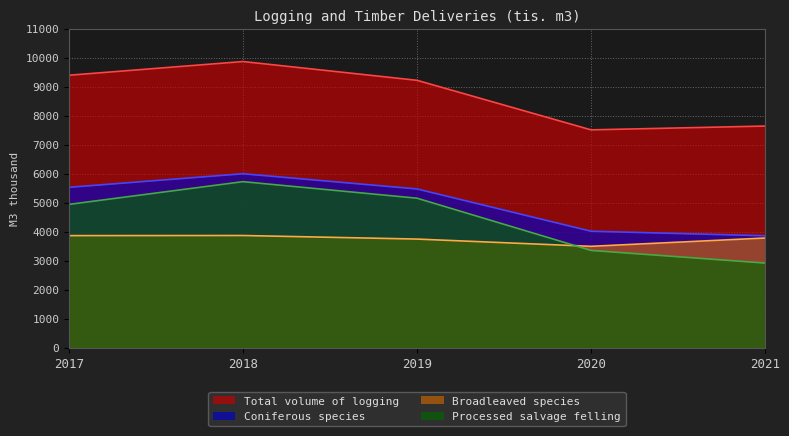

True or false: Coniferous species and Broadleaved species intersect in this chart.

False